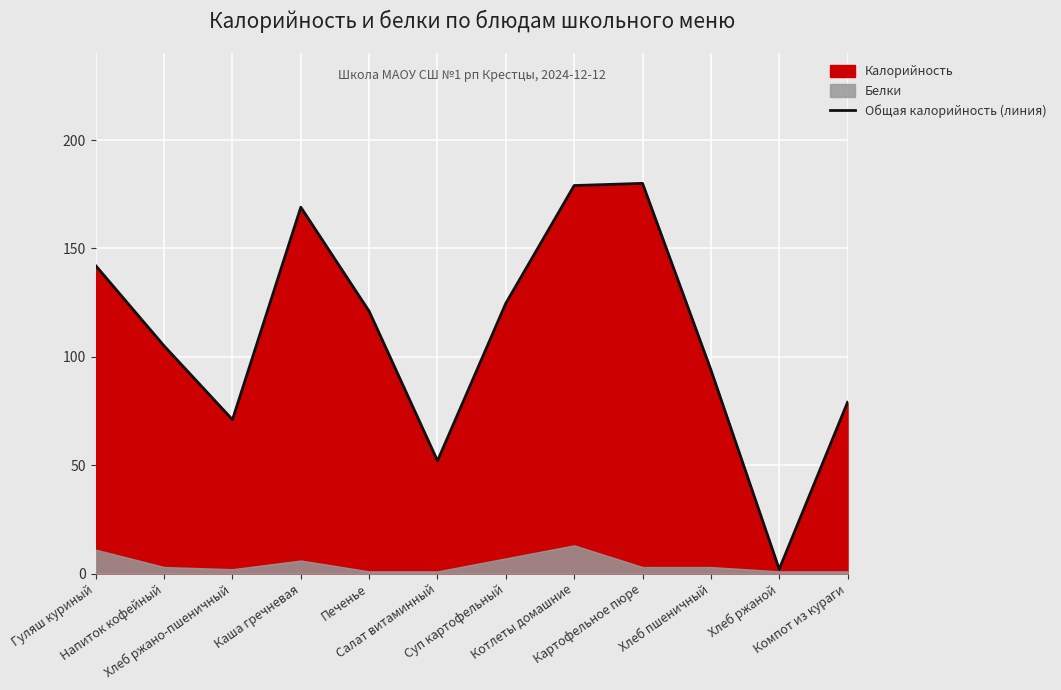

What is the sum of the values at Котлеты домашние and Гуляш куриный?

321.0